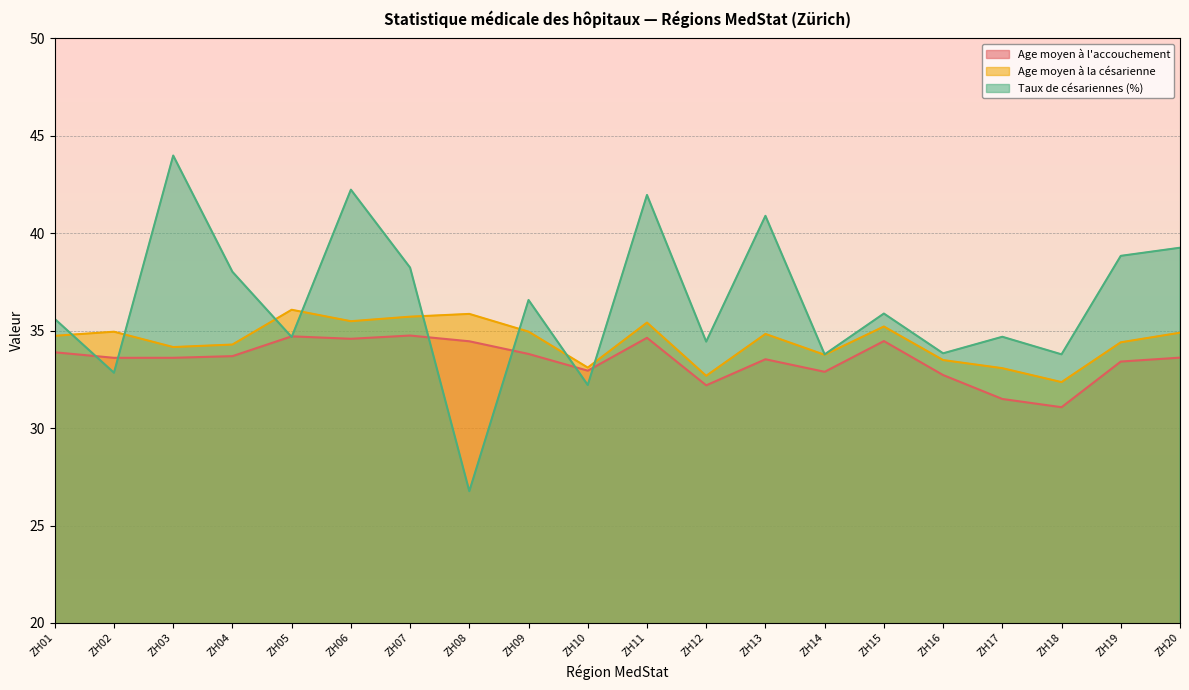

What is the difference between the maximum and second lowest values in the Age moyen à la césarienne series?

3.4